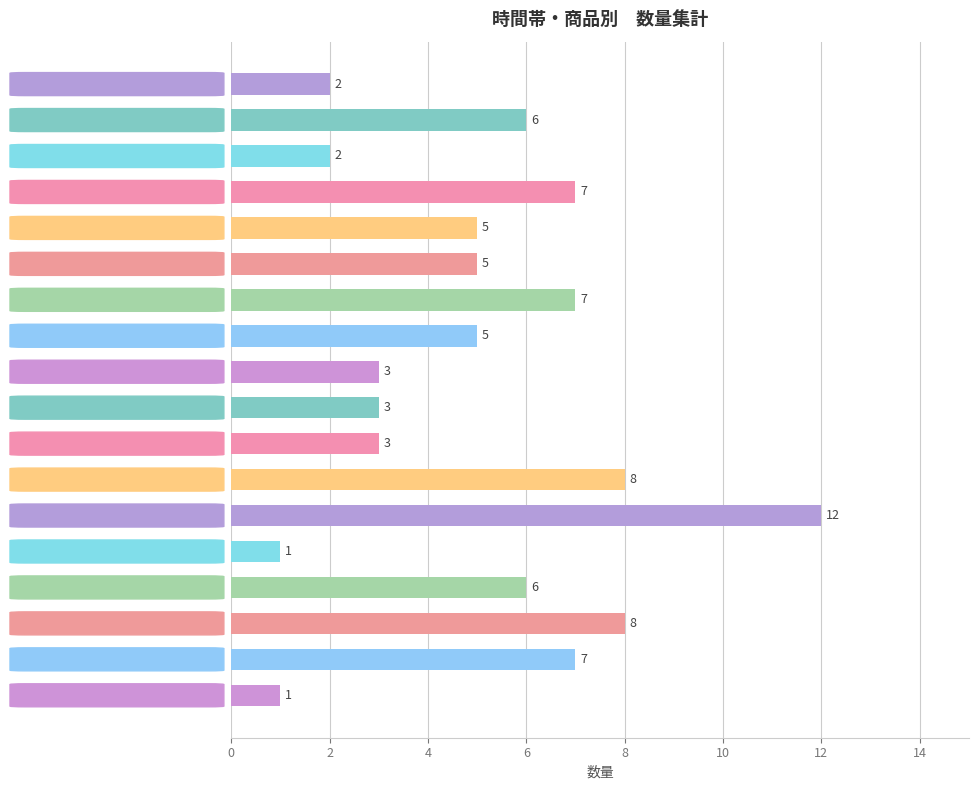

What is the smallest value displayed?

1